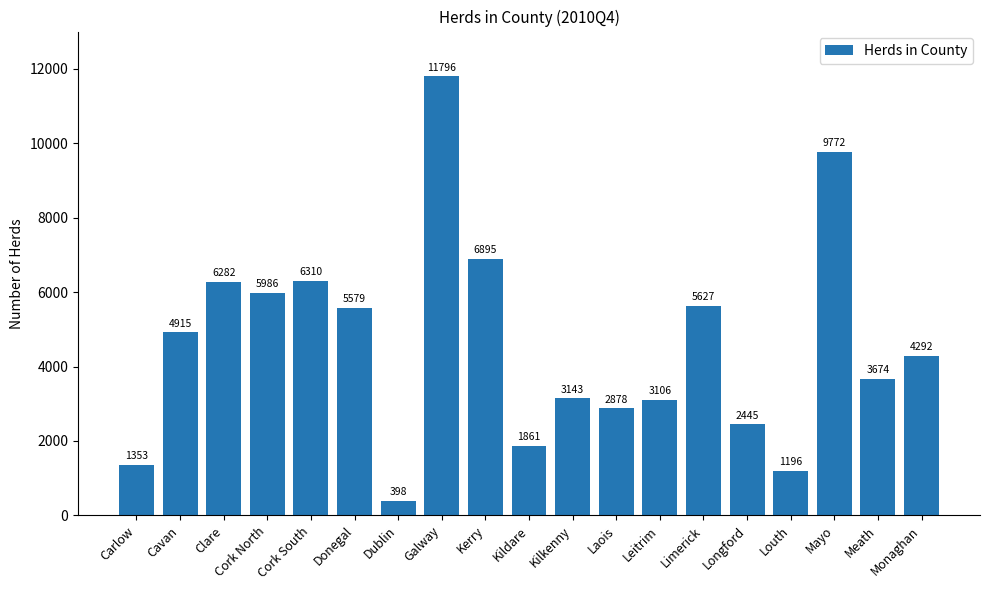

How many bars are there in total?

19